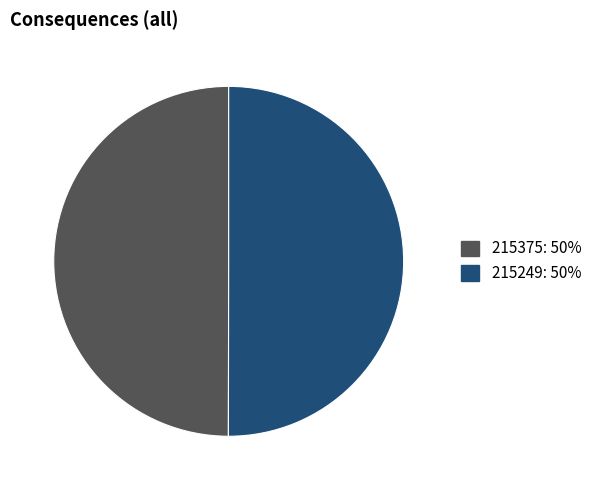

Do 215249 and 215375 together represent more than half of the pie?

Yes